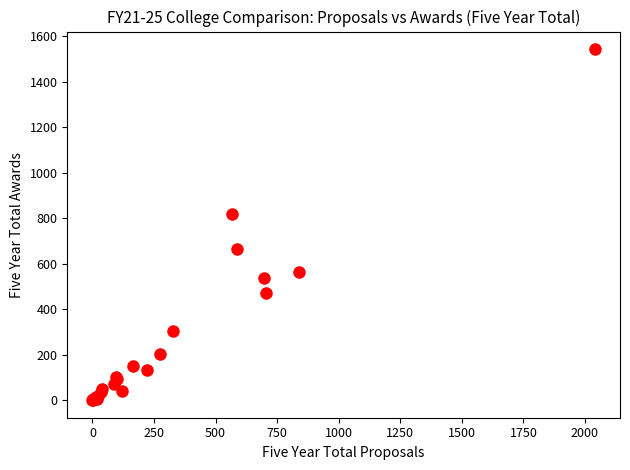

What Y value in the scatter plot is closest to 771?

817.1